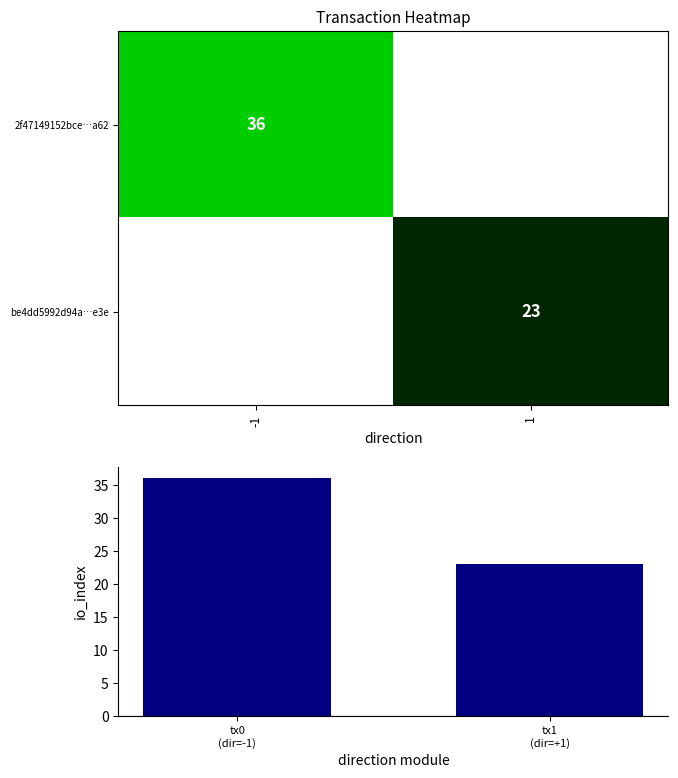

The be4dd5992d94a…e3e series shows 23 at 1. True or false?

True